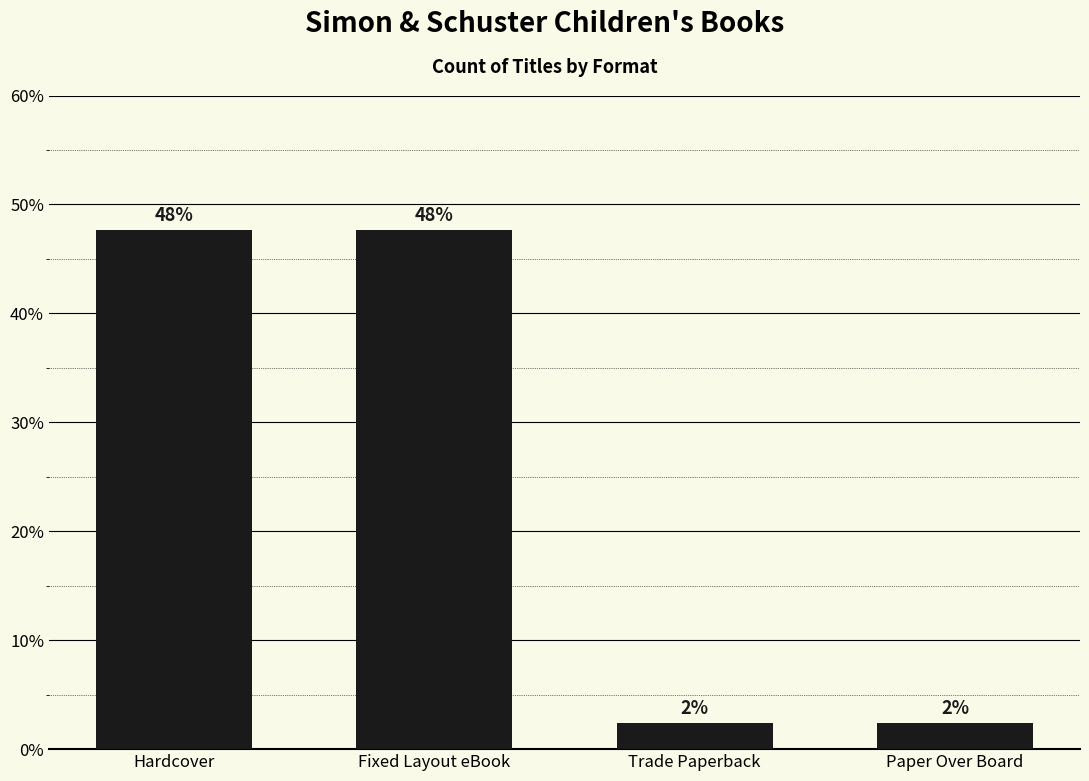

How many bars are there in total?

4